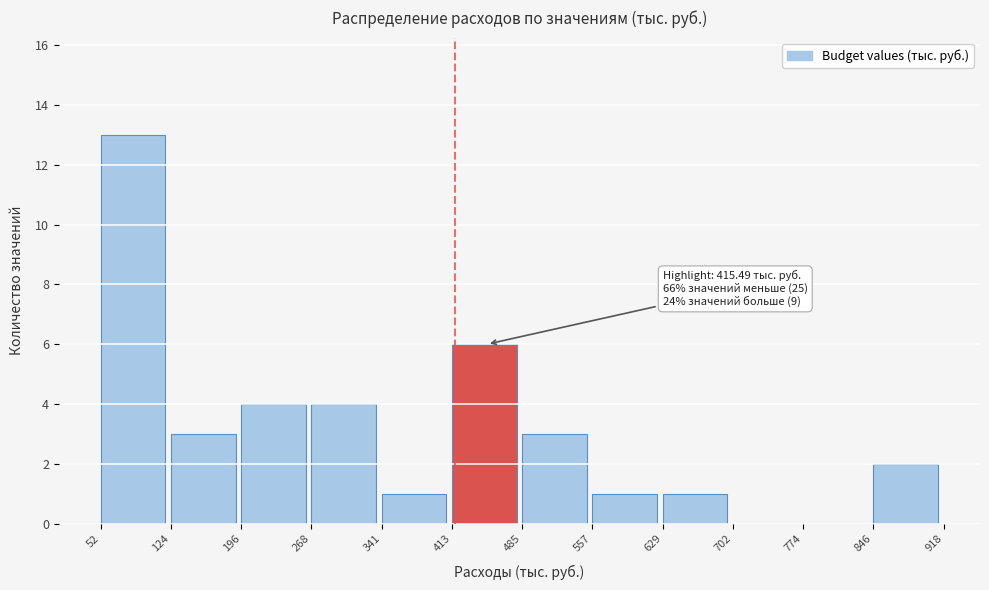

Which range on the x-axis has the tallest bar?

52 to 124